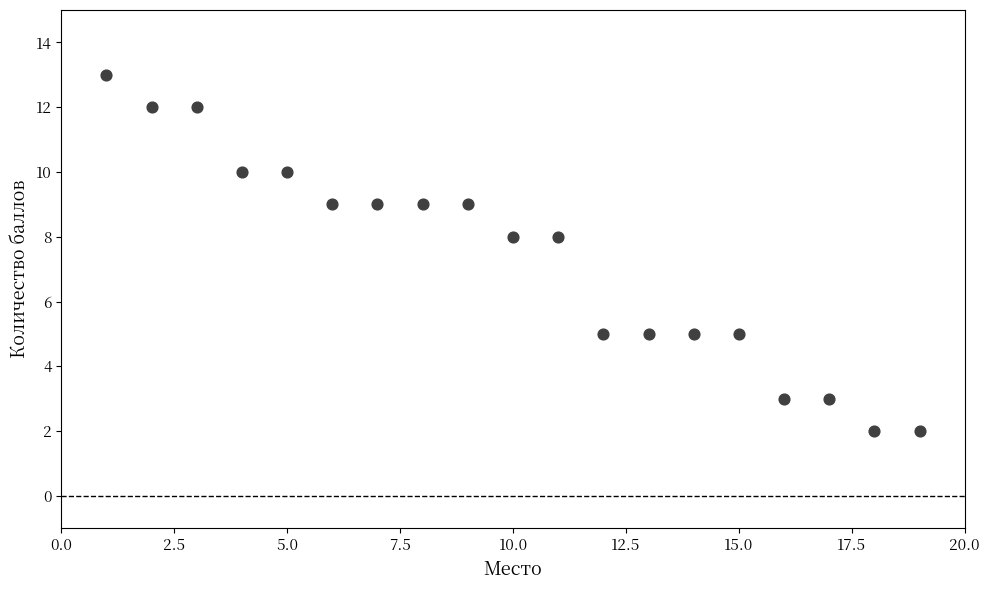

What is the range of Y values (max minus min)?

11